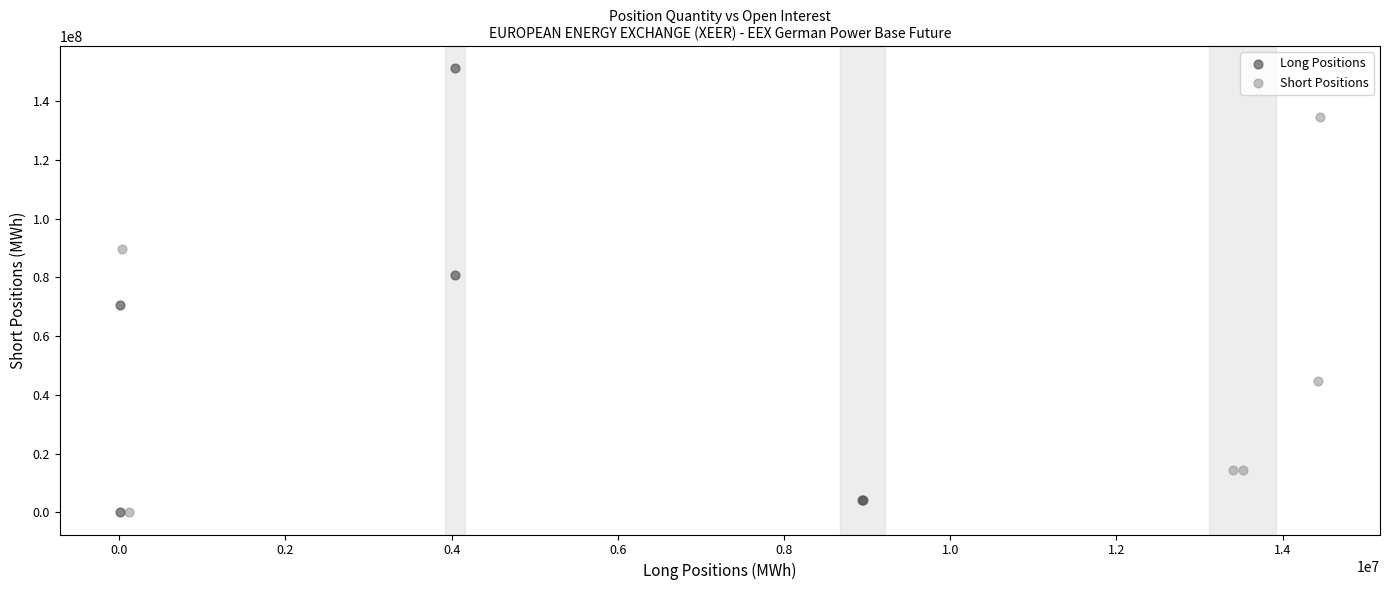

Which series has the widest spread of Y values?

Long Positions